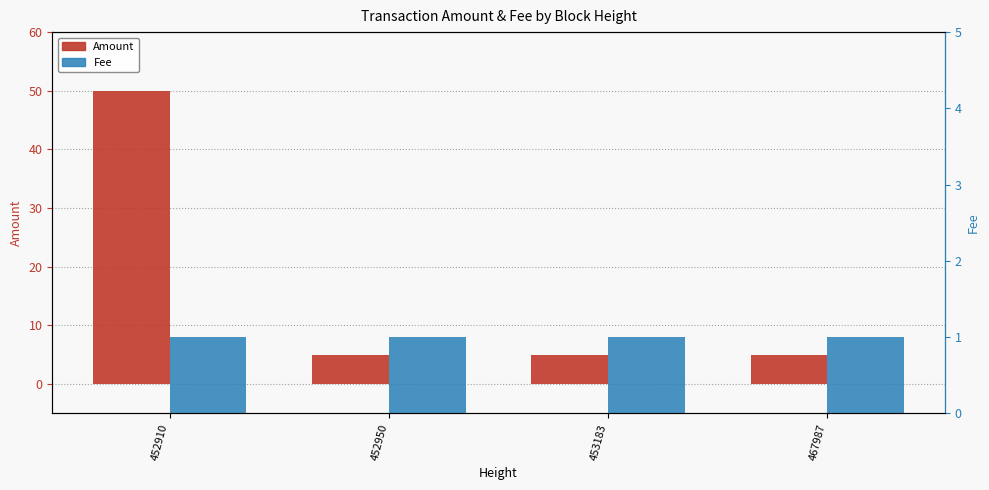

Which has a higher value, 452910 or 452950?

452910